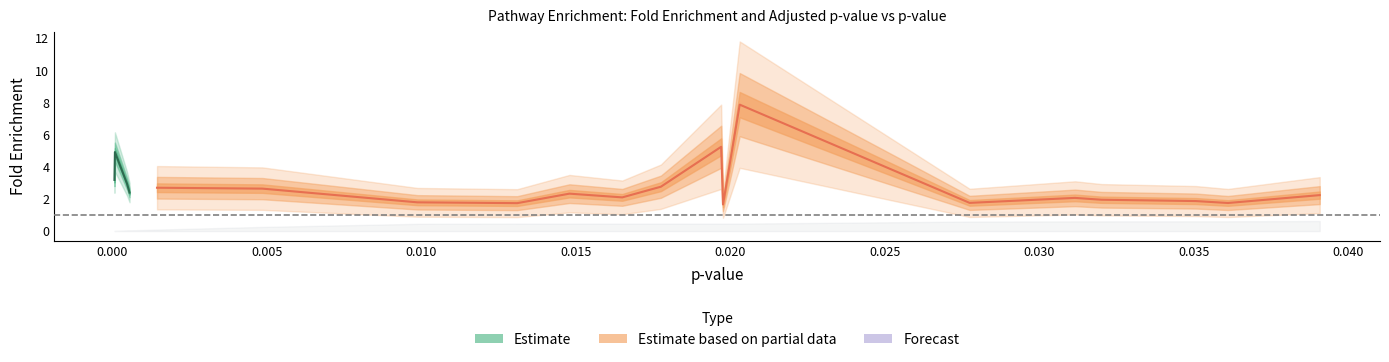

What is the sum of all fold_enrichment values?

55.9